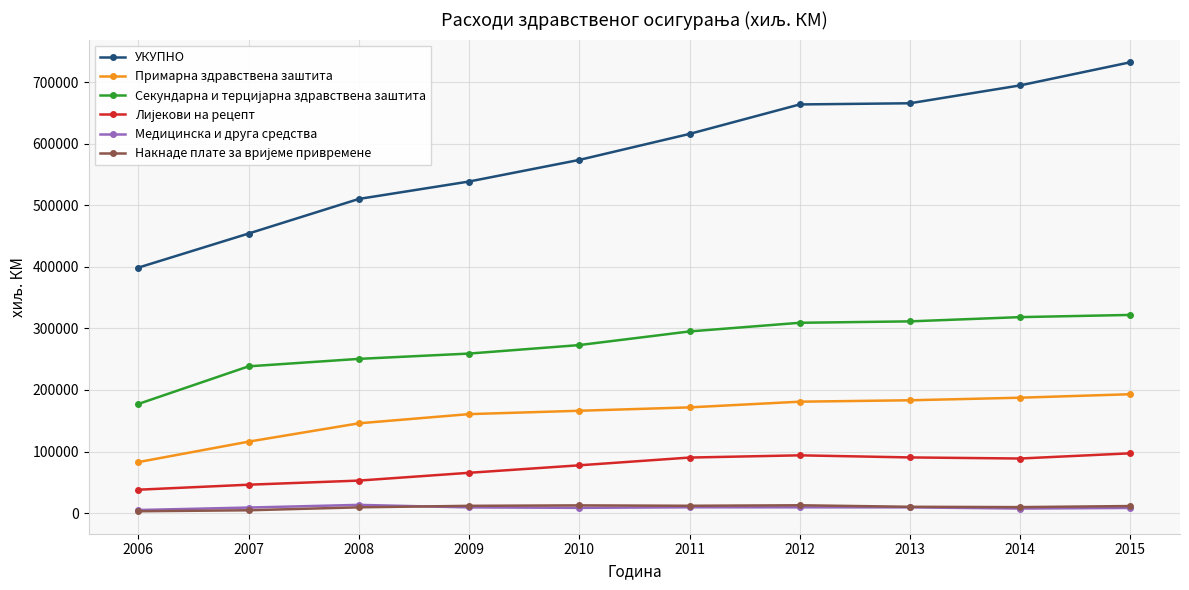

Which series changed the most between 2008 and 2010?

УКУПНО